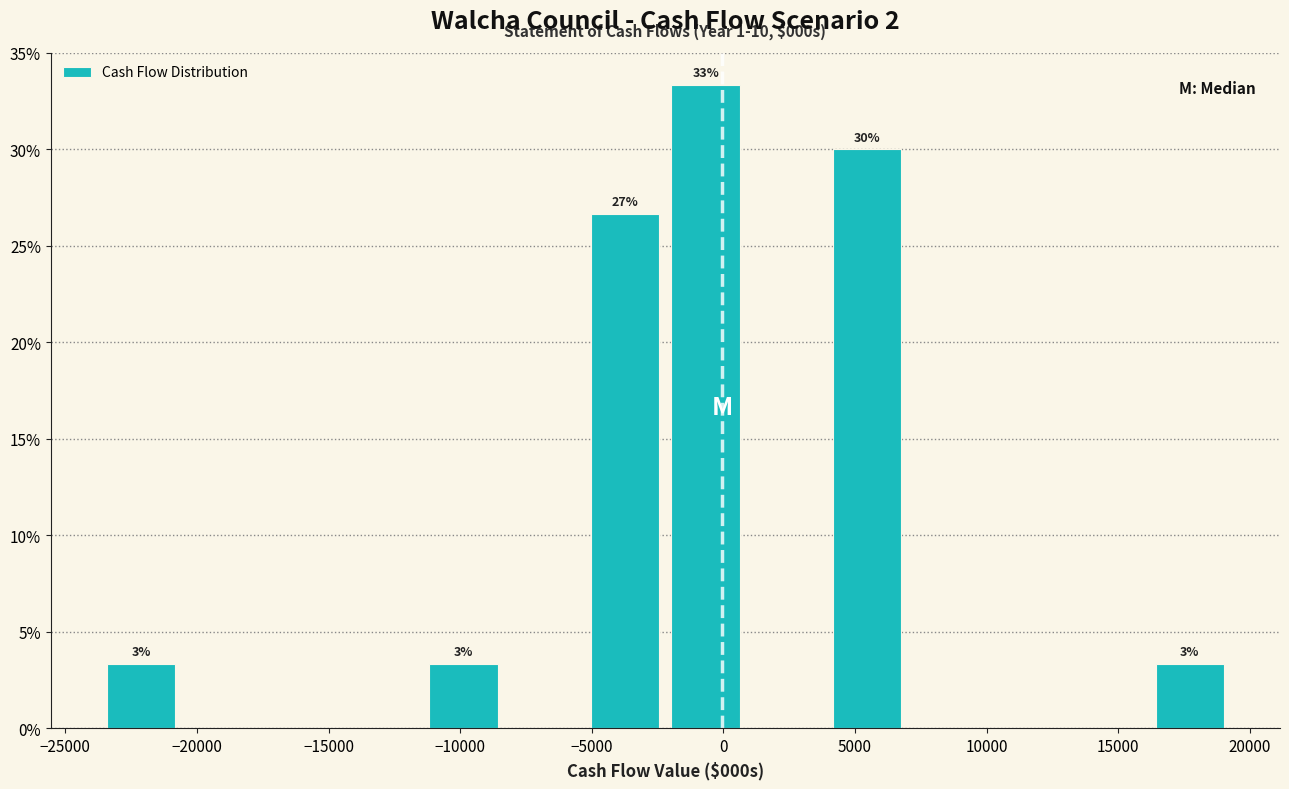

Which range on the x-axis has the tallest bar?

-2000 to 1000